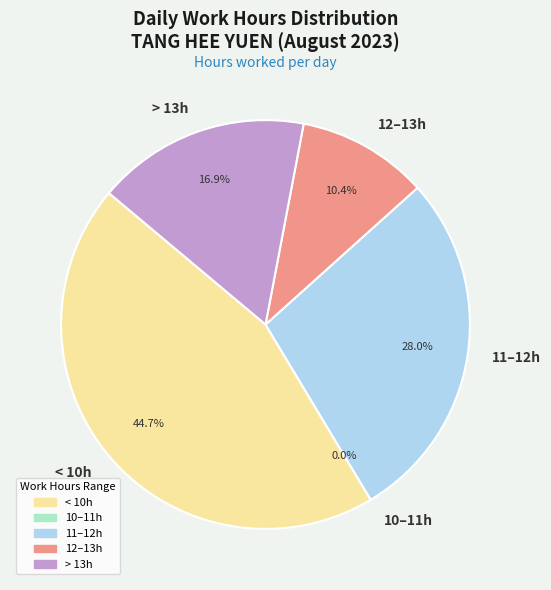

Does Day 2 account for over 50% of the chart?

No